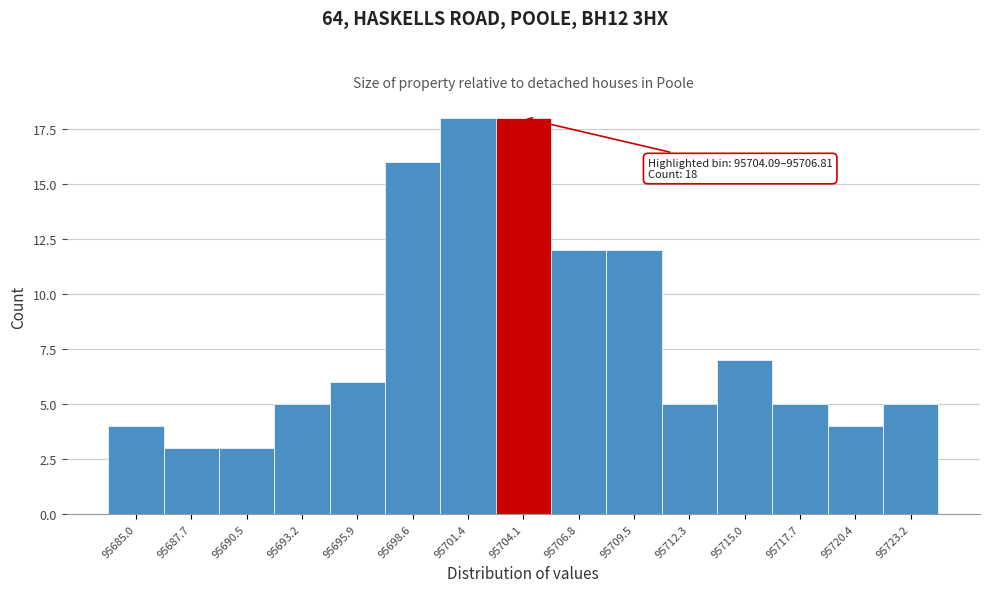

Reading left to right, list all the values displayed in this chart.

4	3	3	5	6	16	18	18	12	12	5	7	5	4	5